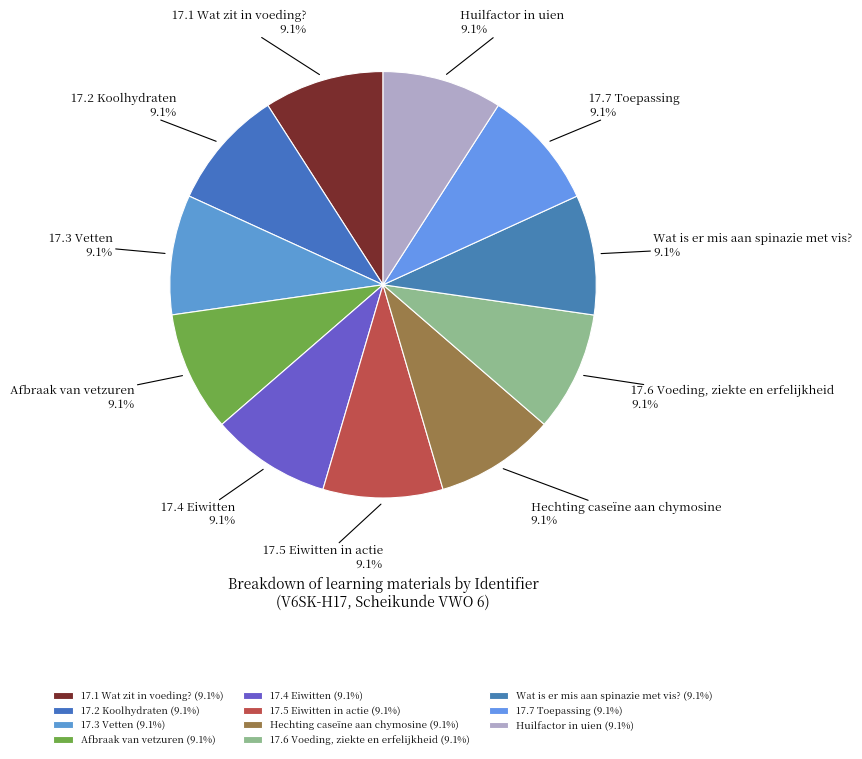

Does any single category account for the majority?

No